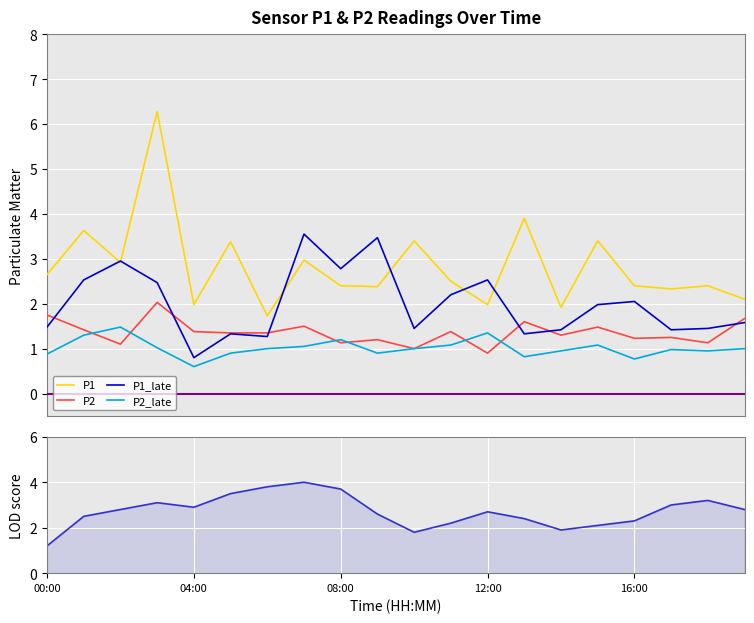

Rank the series by their maximum value, from highest to lowest.

P1, LOD, P1_late, P2, P2_late